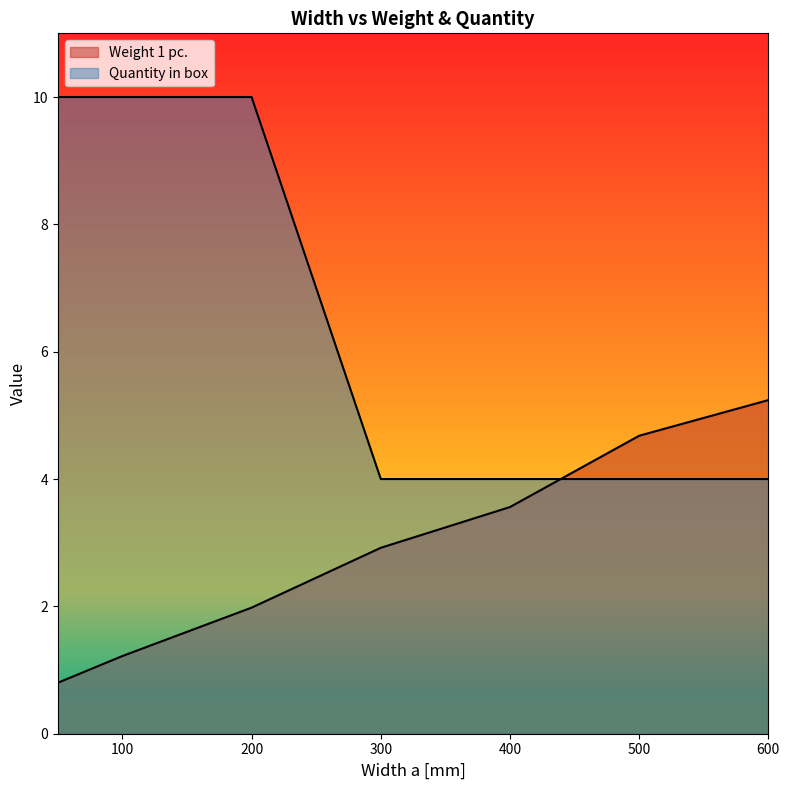

What are all the series names shown in the legend?

Weight 1 pc., Quantity in box